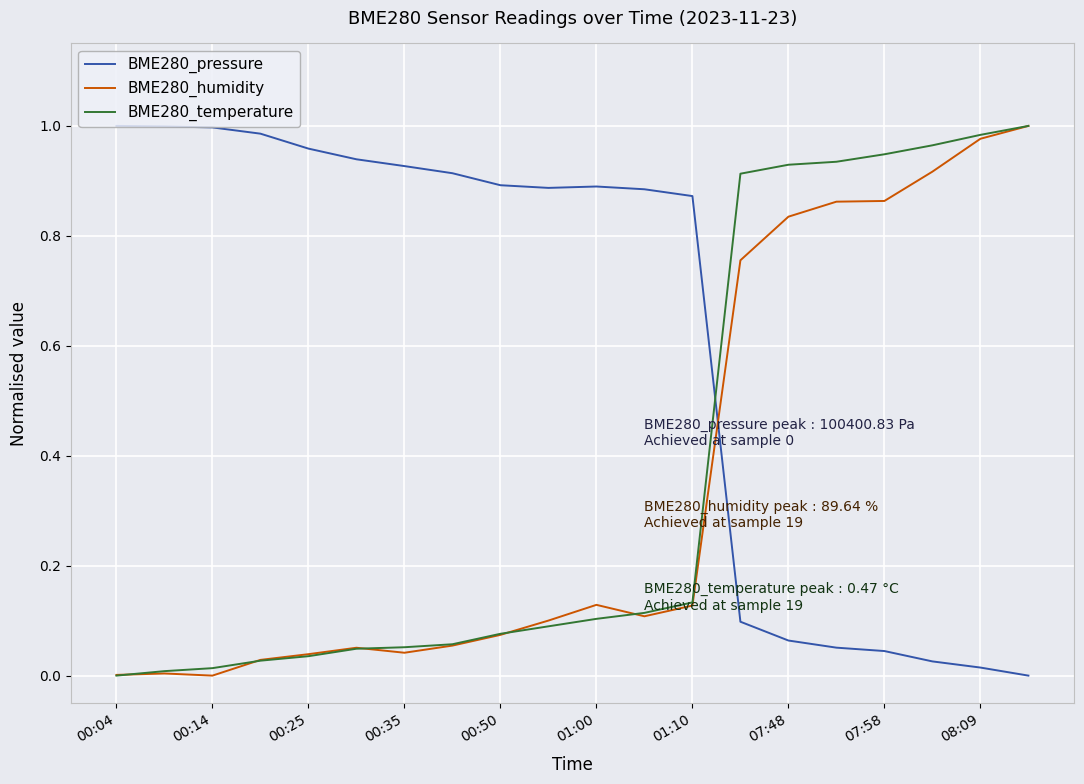

Which series has the largest total across all categories?

BME280_pressure